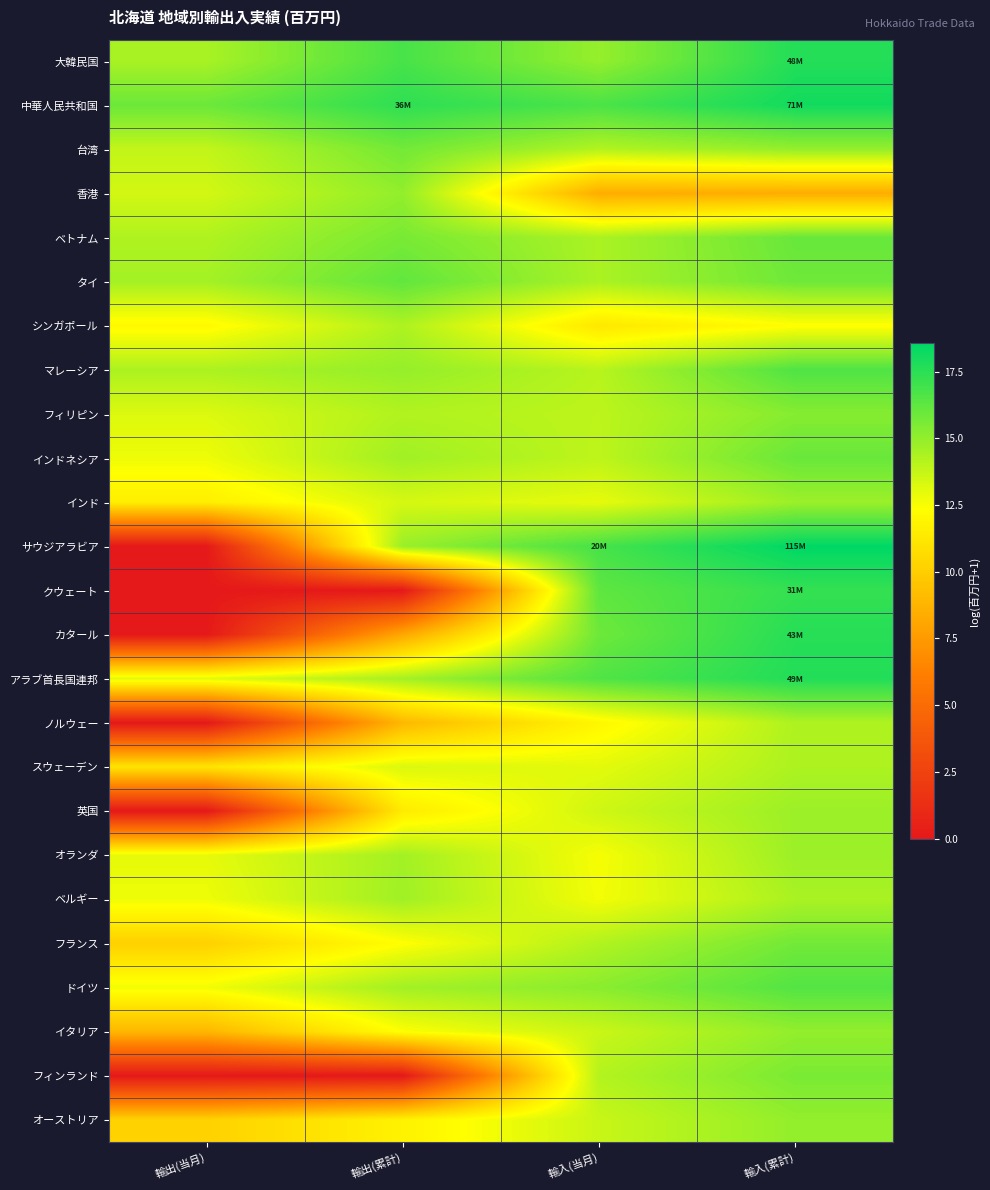

At how many categories does at least one series exceed 18?

1